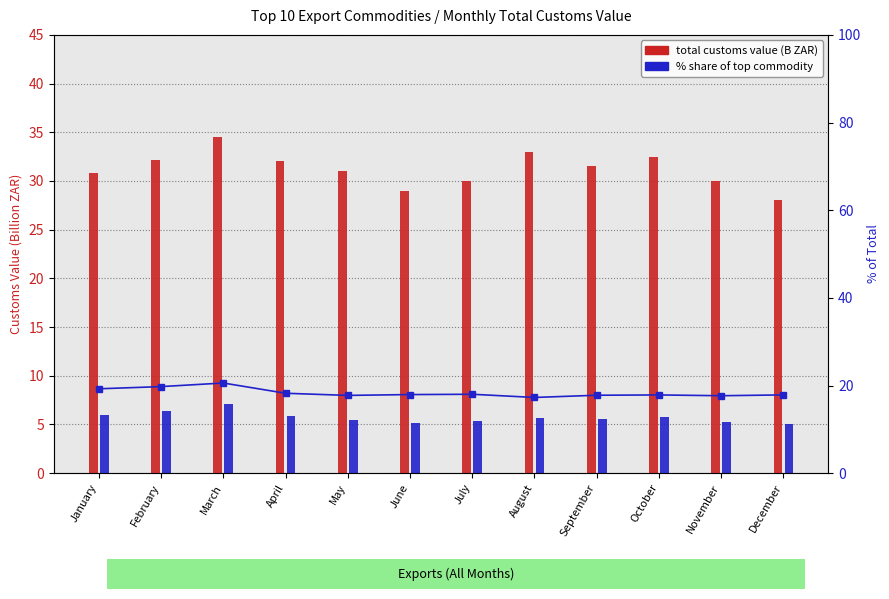

Where is % of Total (Top Commodity) nearest to the value 18?

July